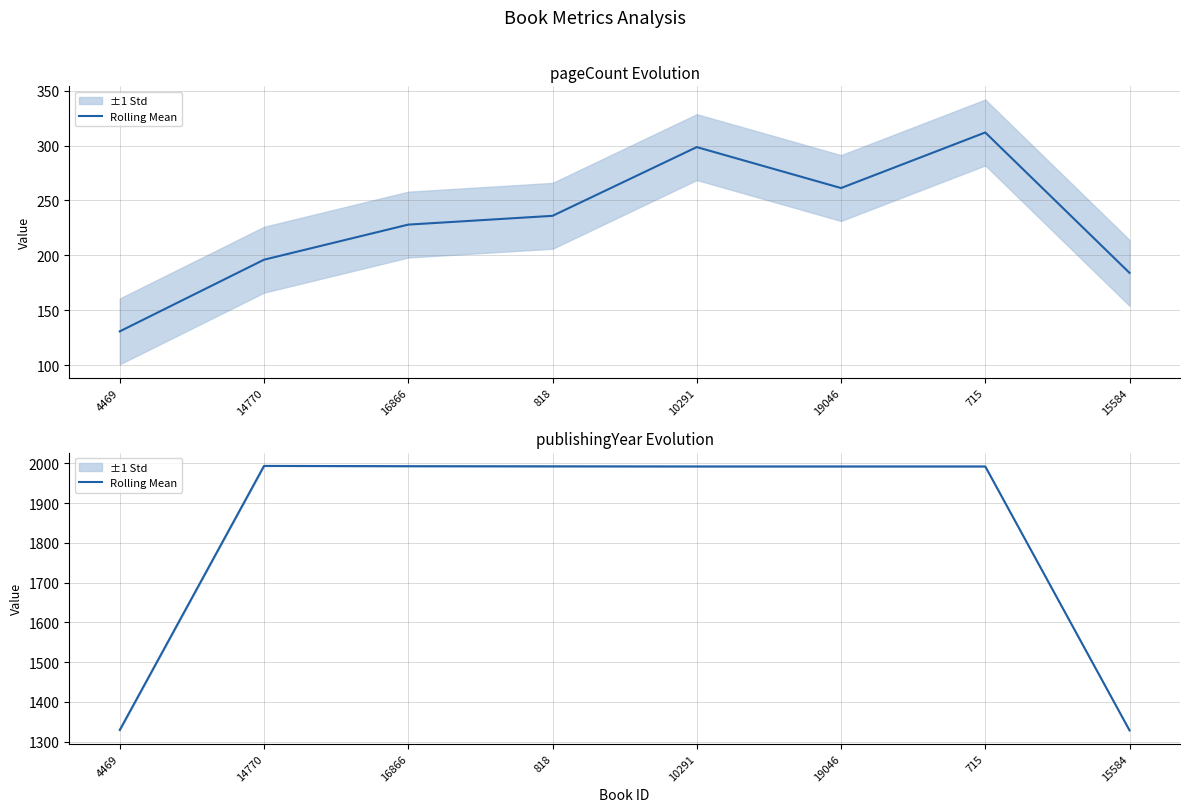

What is the difference between the maximum and minimum values?

665.3